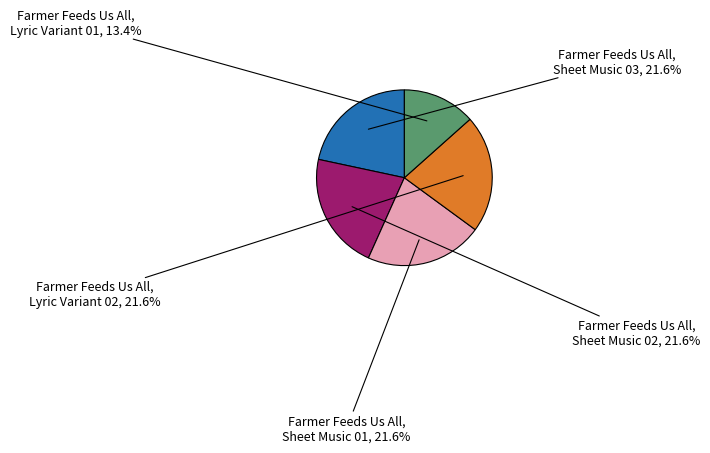

Is there a majority slice in this chart?

No